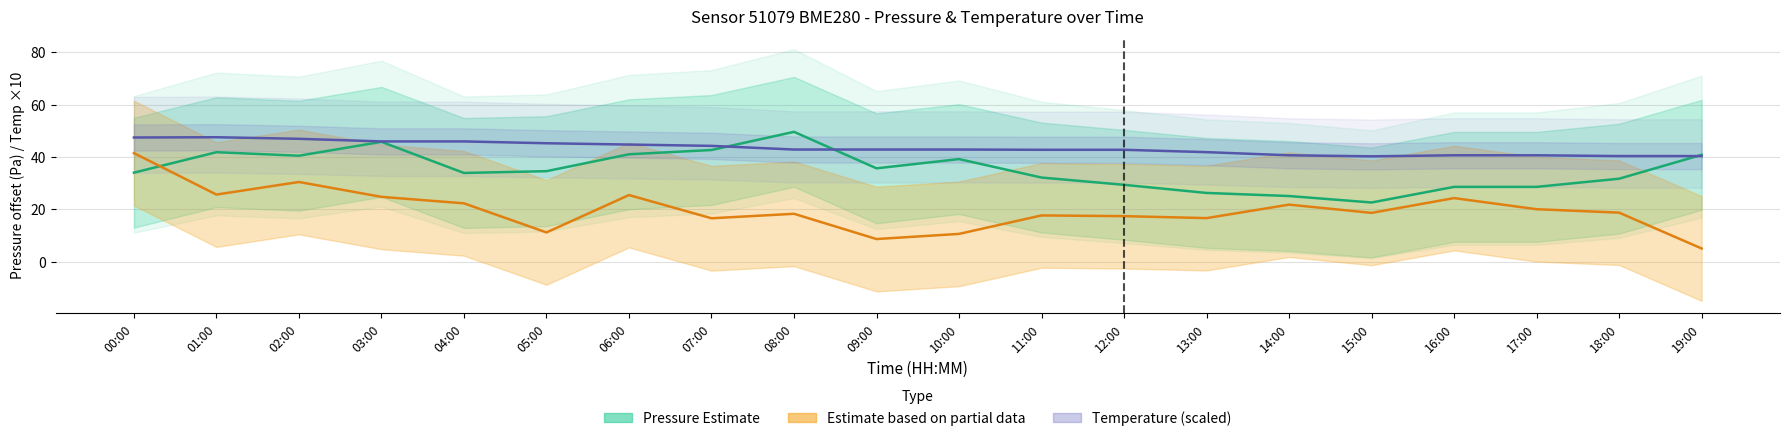

Which series has the largest total across all categories?

Temperature (scaled)